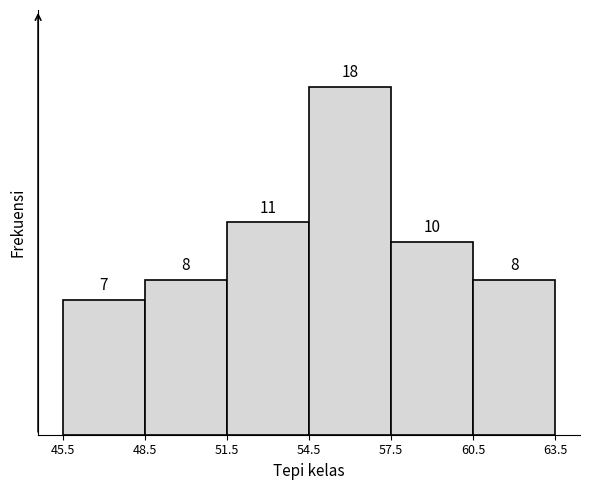

Reading left to right, list every bar in this chart as the range it spans on the x-axis followed by its height.

45.5 to 48.5: 7
48.5 to 51.5: 8
51.5 to 54.5: 11
54.5 to 57.5: 18
57.5 to 60.5: 10
60.5 to 63.5: 8